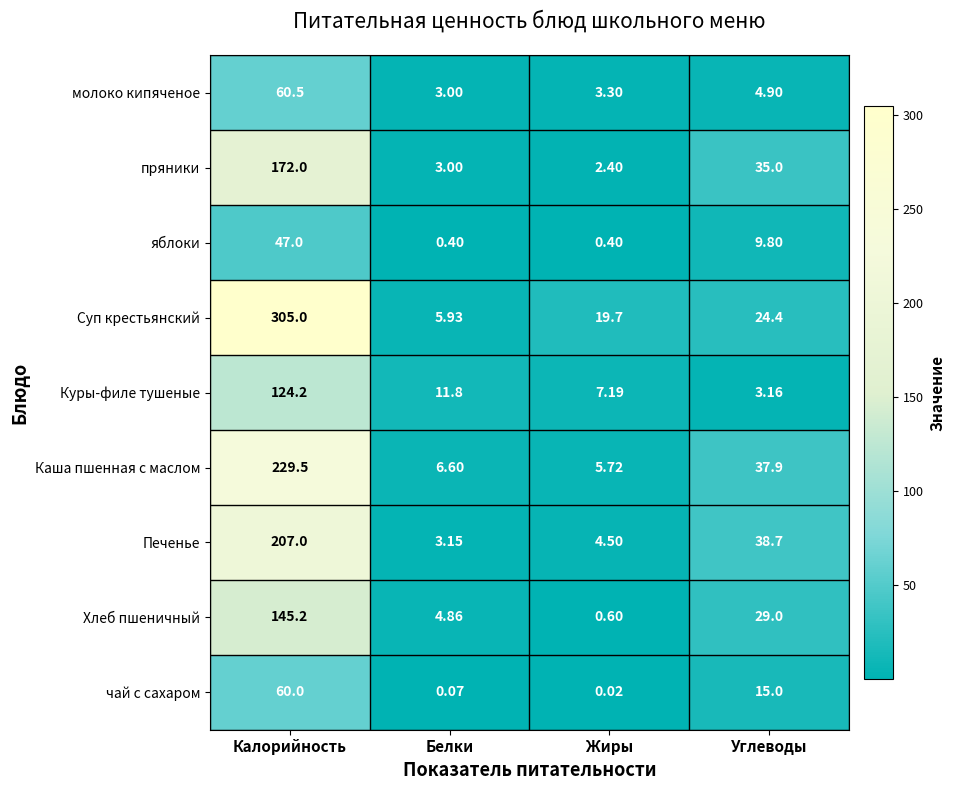

Rank the series at Калорийность from highest to lowest value.

Суп крестьянский, Каша пшенная с маслом, Печенье, пряники, Хлеб пшеничный, Куры-филе тушеные, молоко кипяченое, чай с сахаром, яблоки